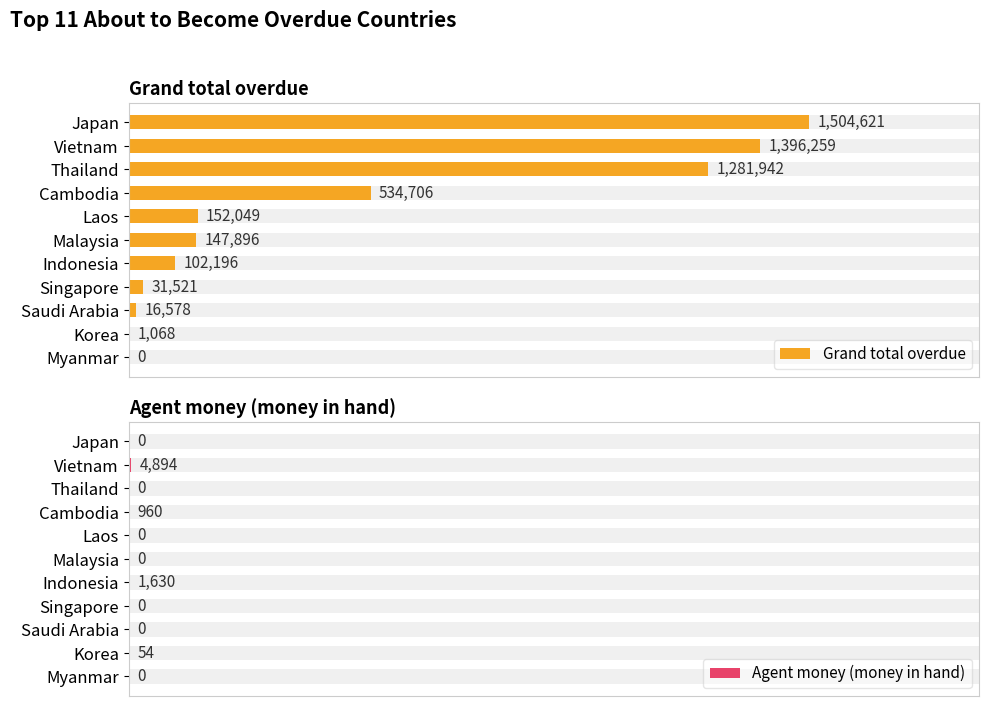

What are all the series names shown in the legend?

Grand total overdue, Agent money (money in hand)